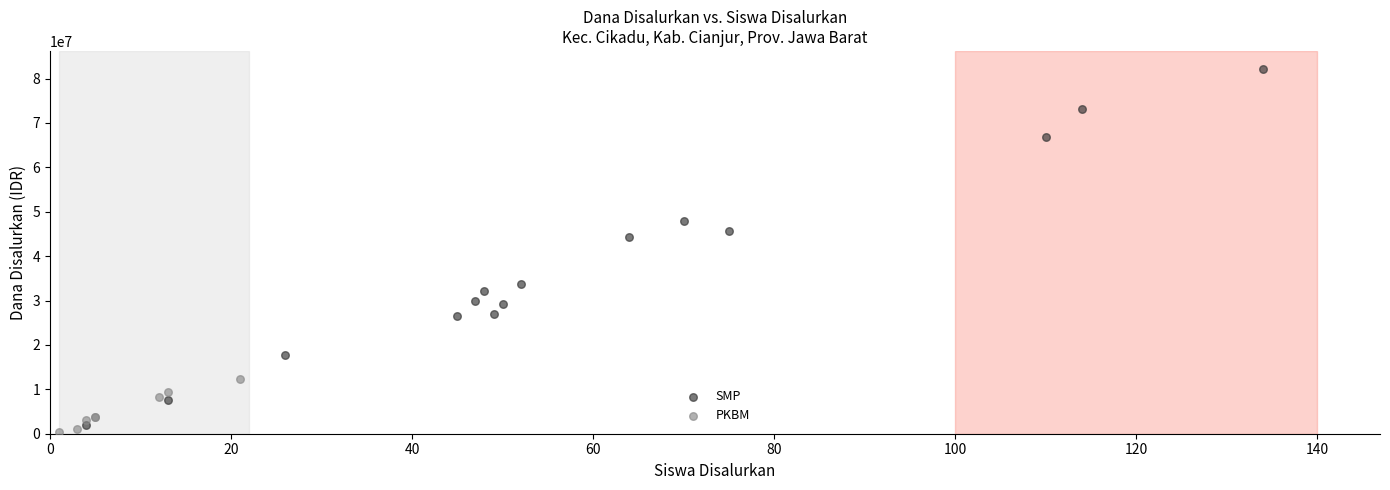

Which series reaches the minimum Y coordinate?

PKBM